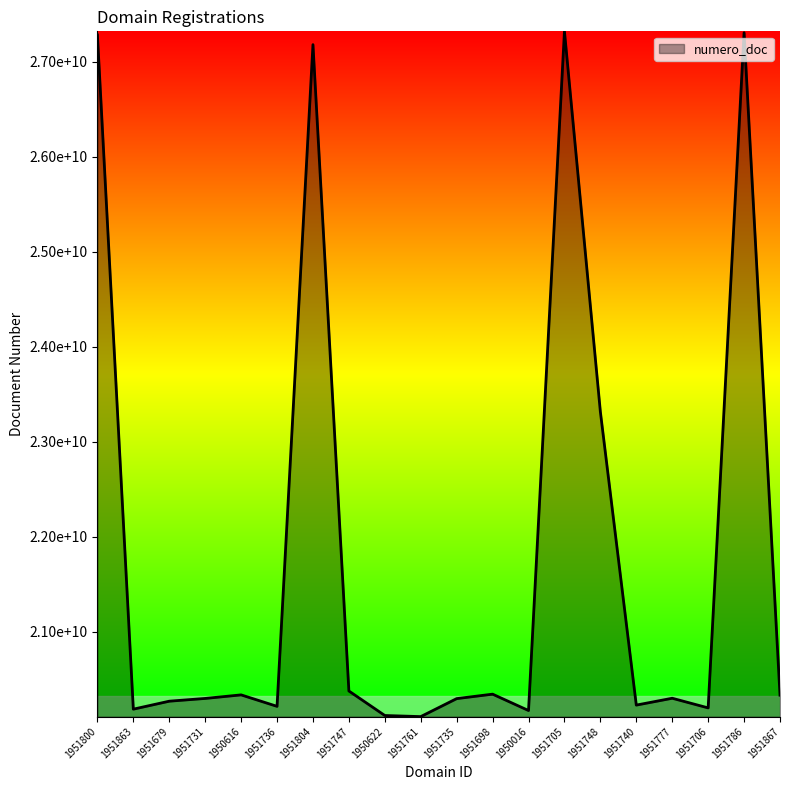

List the labels in order of value, largest first.

1951705, 1951786, 1951800, 1951804, 1951748, 1951747, 1951698, 1950616, 1951867, 1951777, 1951731, 1951735, 1951679, 1951740, 1951736, 1951706, 1951863, 1950016, 1950622, 1951761